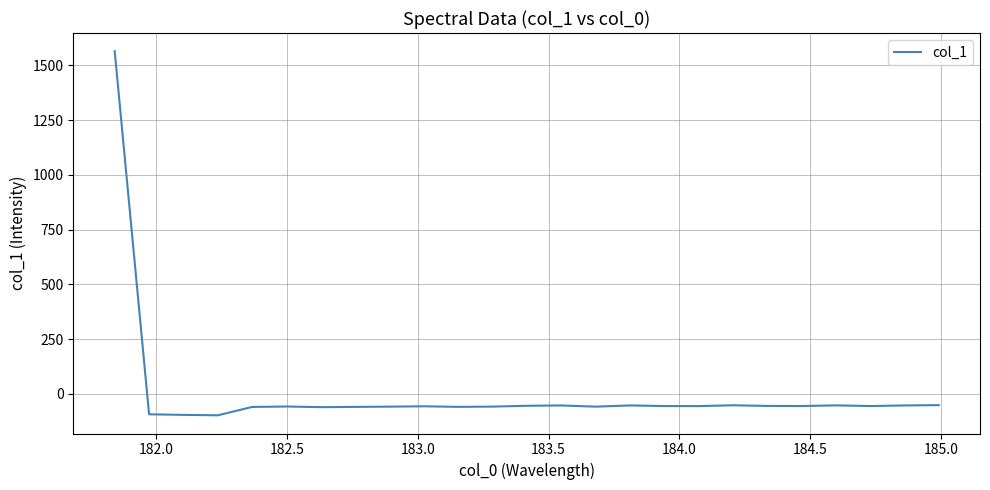

What is the maximum value shown in the chart?

1564.1